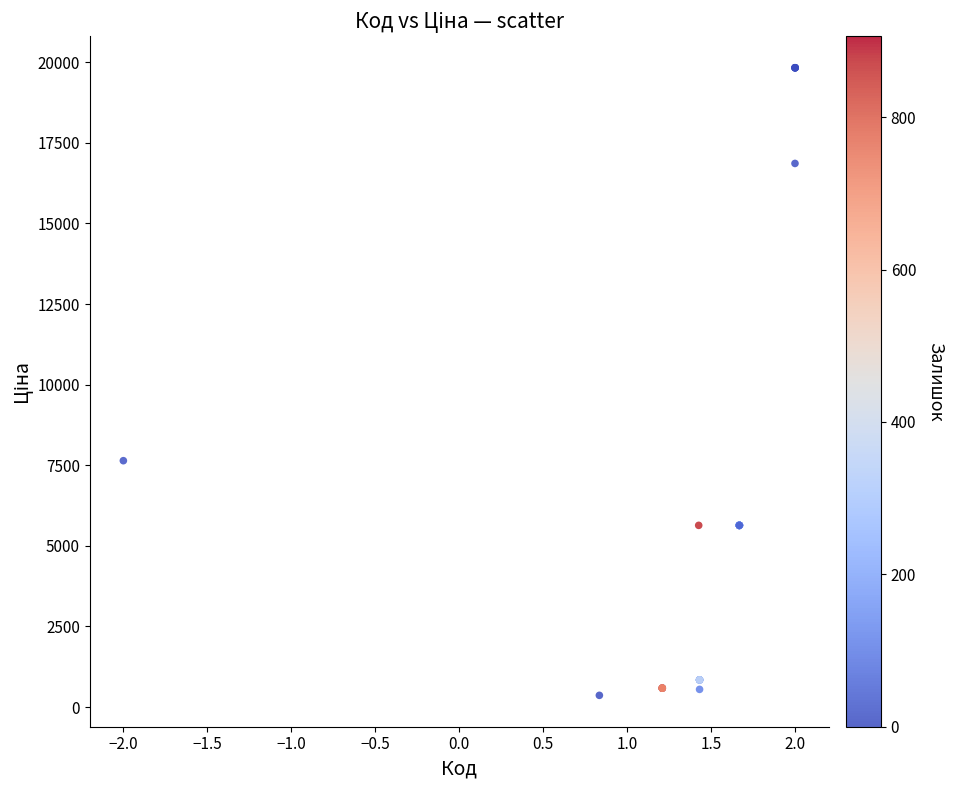

What Y value in the scatter plot is closest to 10096?

7641.9